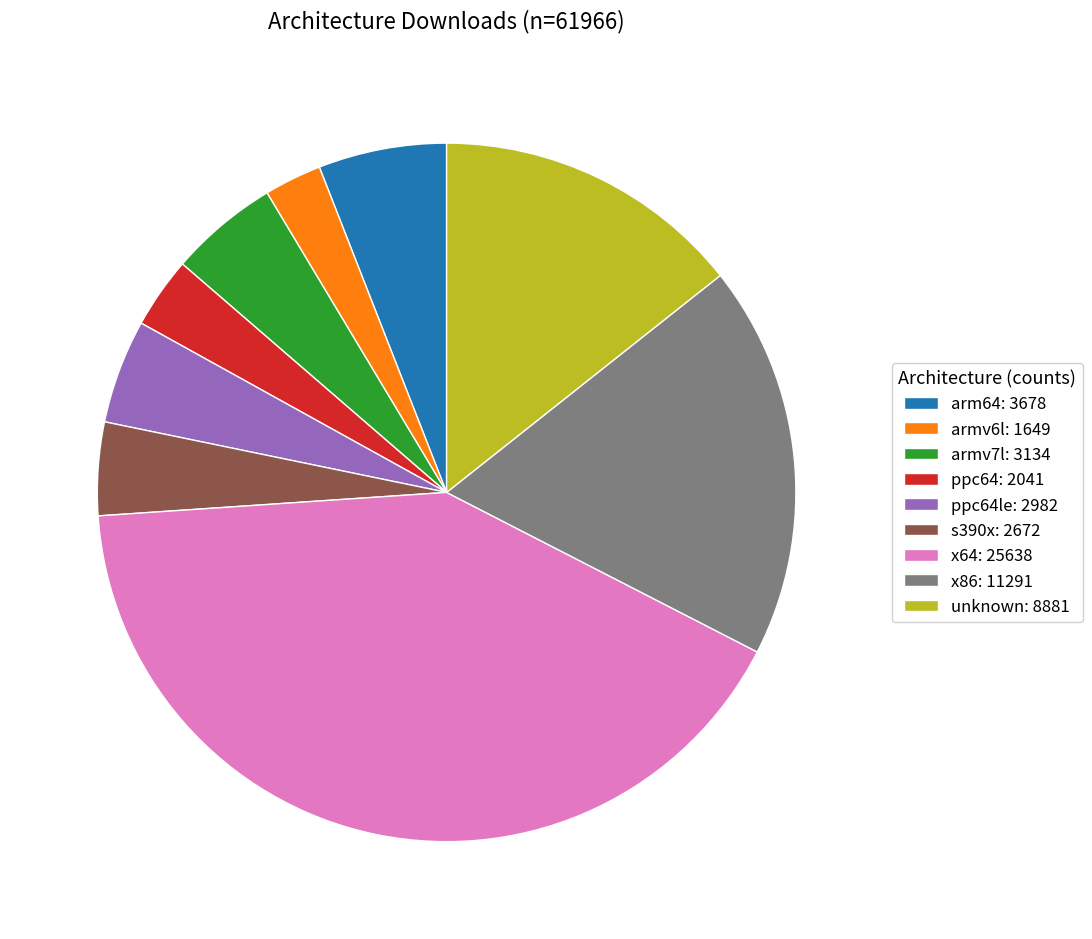

Is it true that armv7l: 3134 is 1% of the pie?

False